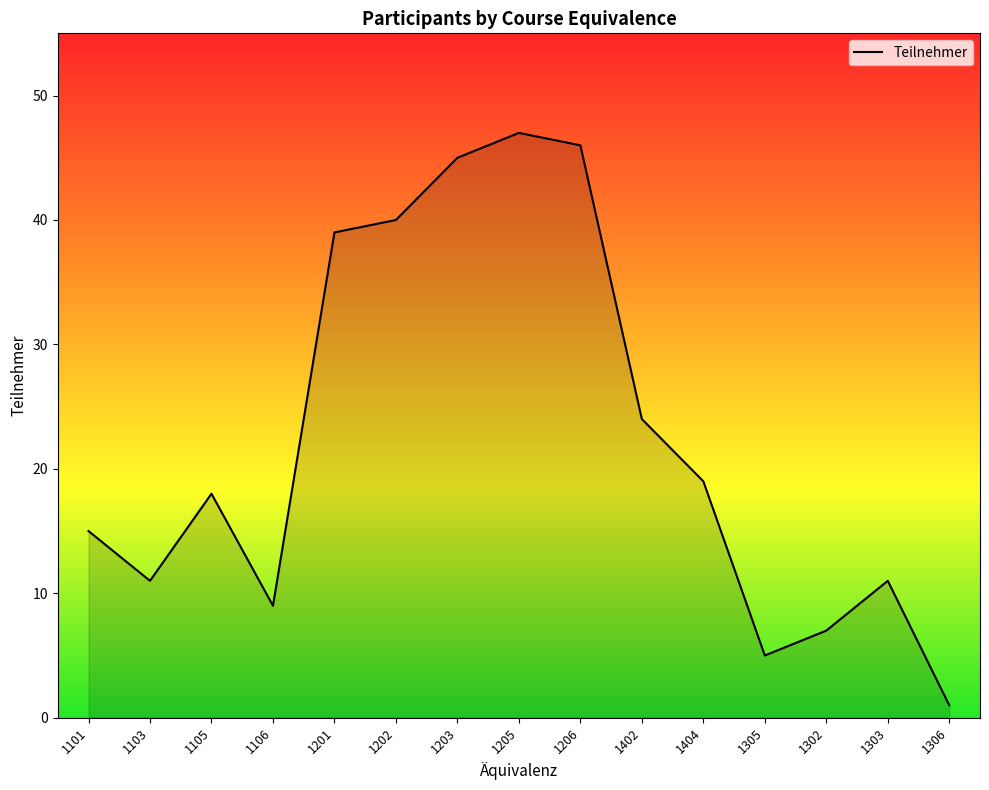

How many interior local peaks (higher than both neighbors) does the data have?

3